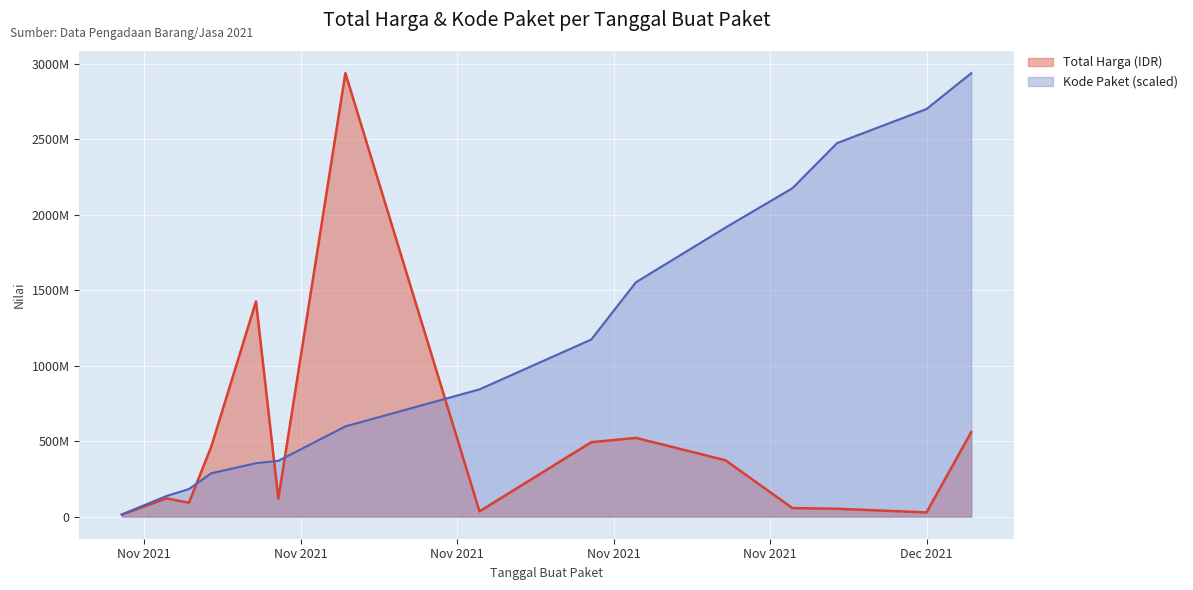

How many data points in Total Harga (IDR) are less than 120654270?

7